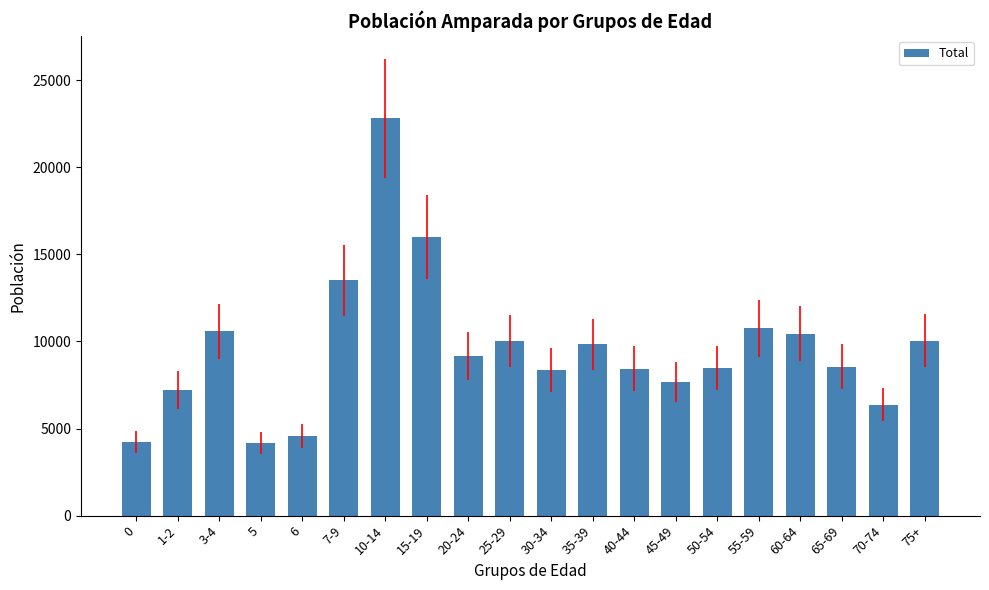

The value at 35-39 is 9825. True or false?

True